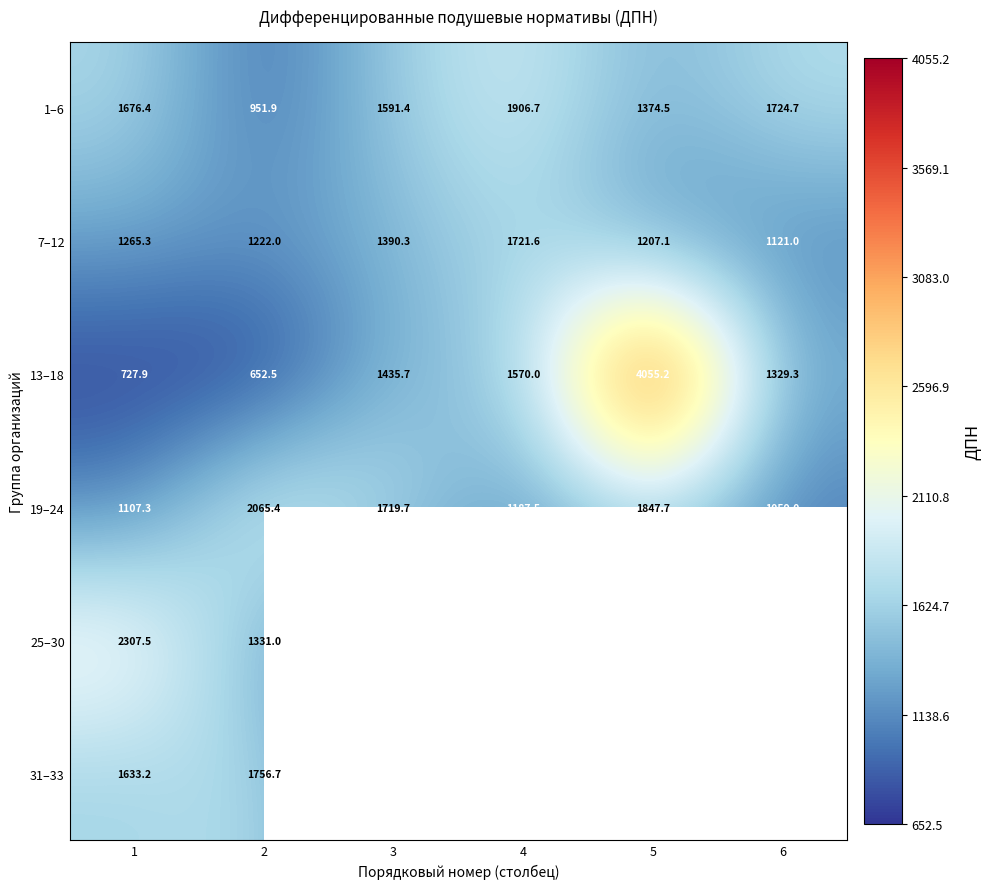

Which has a higher value, 4 or 1?

4